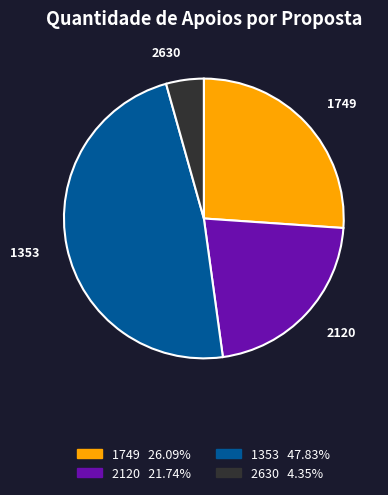

Does any single category account for the majority?

No